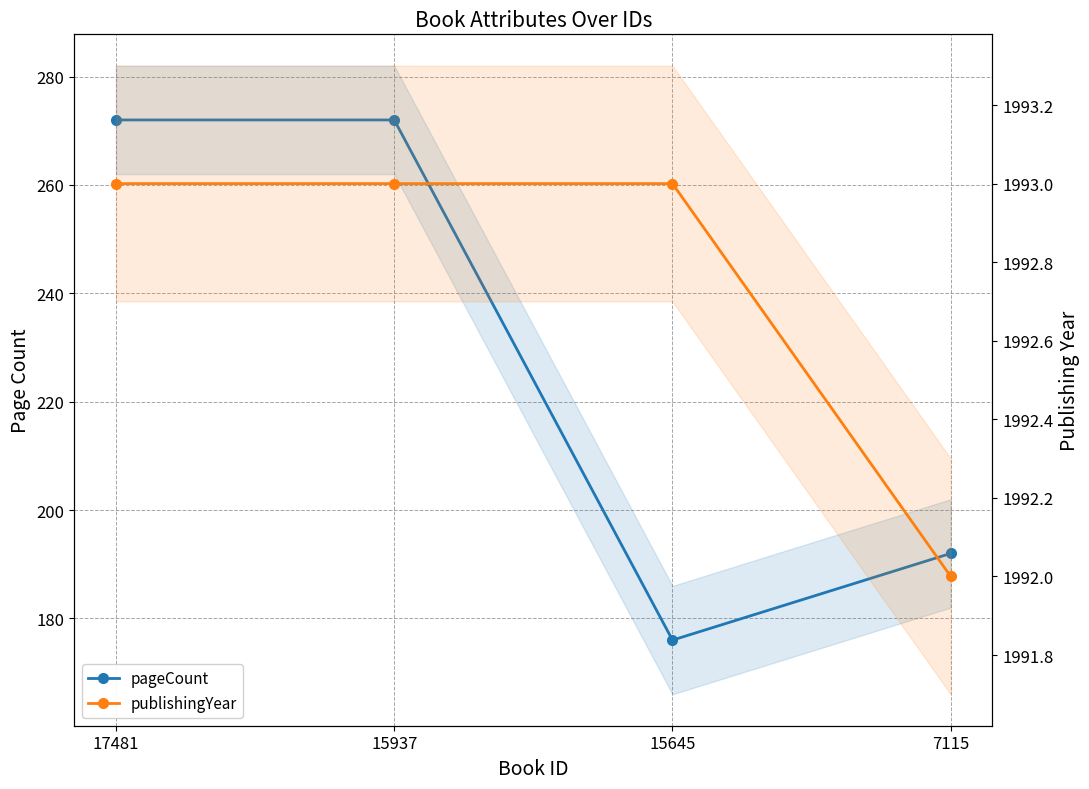

Reading left to right, extract all data points from this chart.

pageCount: 17481=272	15937=272	15645=176	7115=192
publishingYear: 17481=1993	15937=1993	15645=1993	7115=1992